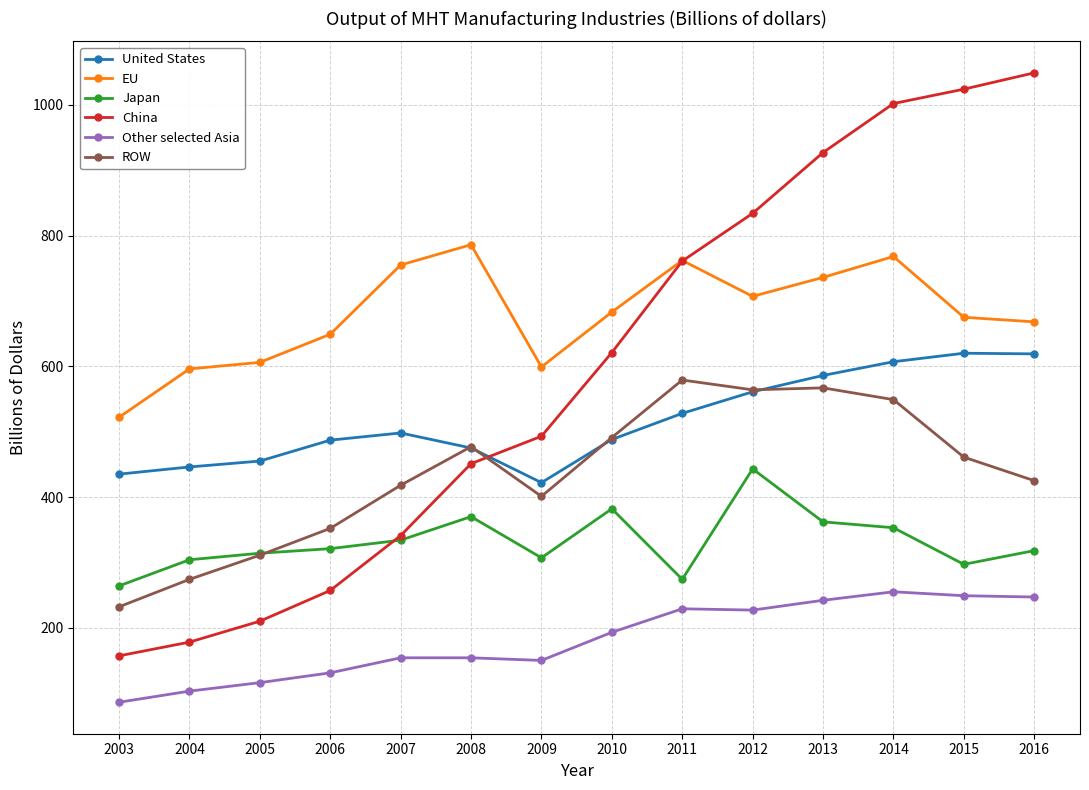

What is the difference between the highest and lowest values at 2004?

493